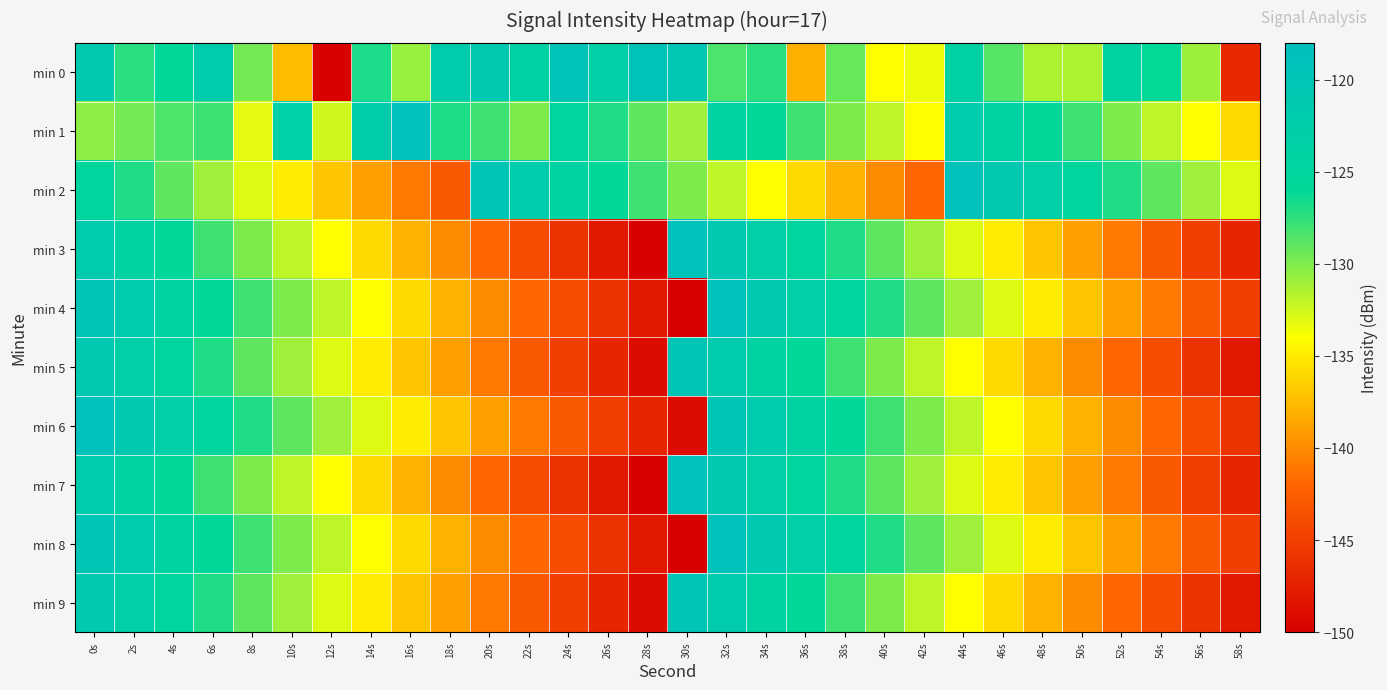

Reading left to right, what are all the values shown in this chart?

min 0: 0s=-121.2	2s=-127.3	4s=-126.0	6s=-121.8	8s=-129.6	10s=-137.4	12s=-149.8	14s=-126.8	16s=-130.8	18s=-121.9	20s=-120.8	22s=-123.7	24s=-119.6	26s=-123.0	28s=-119.3	30s=-120.4	32s=-128.4	34s=-127.4	36s=-138.1	38s=-129.2	40s=-134.0	42s=-133.4	44s=-123.8	46s=-128.7	48s=-131.4	50s=-131.3	52s=-124.0	54s=-126.1	56s=-130.9	58s=-146.7
min 1: 0s=-130.5	2s=-129.7	4s=-128.5	6s=-127.9	8s=-133.1	10s=-123.4	12s=-132.5	14s=-122.0	16s=-118.9	18s=-126.9	20s=-128.0	22s=-130.0	24s=-125.0	26s=-127.0	28s=-129.0	30s=-131.0	32s=-124.0	34s=-126.0	36s=-128.0	38s=-130.0	40s=-132.0	42s=-134.0	44s=-122.0	46s=-124.0	48s=-126.0	50s=-128.0	52s=-130.0	54s=-132.0	56s=-134.0	58s=-136.0
min 2: 0s=-125.0	2s=-127.0	4s=-129.0	6s=-131.0	8s=-133.0	10s=-135.0	12s=-137.0	14s=-139.0	16s=-141.0	18s=-143.0	20s=-120.0	22s=-122.0	24s=-124.0	26s=-126.0	28s=-128.0	30s=-130.0	32s=-132.0	34s=-134.0	36s=-136.0	38s=-138.0	40s=-140.0	42s=-142.0	44s=-119.0	46s=-121.0	48s=-123.0	50s=-125.0	52s=-127.0	54s=-129.0	56s=-131.0	58s=-133.0
min 3: 0s=-122.0	2s=-124.0	4s=-126.0	6s=-128.0	8s=-130.0	10s=-132.0	12s=-134.0	14s=-136.0	16s=-138.0	18s=-140.0	20s=-142.0	22s=-144.0	24s=-146.0	26s=-148.0	28s=-150.0	30s=-119.0	32s=-121.0	34s=-123.0	36s=-125.0	38s=-127.0	40s=-129.0	42s=-131.0	44s=-133.0	46s=-135.0	48s=-137.0	50s=-139.0	52s=-141.0	54s=-143.0	56s=-145.0	58s=-147.0
min 4: 0s=-120.0	2s=-122.0	4s=-124.0	6s=-126.0	8s=-128.0	10s=-130.0	12s=-132.0	14s=-134.0	16s=-136.0	18s=-138.0	20s=-140.0	22s=-142.0	24s=-144.0	26s=-146.0	28s=-148.0	30s=-150.0	32s=-119.0	34s=-121.0	36s=-123.0	38s=-125.0	40s=-127.0	42s=-129.0	44s=-131.0	46s=-133.0	48s=-135.0	50s=-137.0	52s=-139.0	54s=-141.0	56s=-143.0	58s=-145.0
min 5: 0s=-121.0	2s=-123.0	4s=-125.0	6s=-127.0	8s=-129.0	10s=-131.0	12s=-133.0	14s=-135.0	16s=-137.0	18s=-139.0	20s=-141.0	22s=-143.0	24s=-145.0	26s=-147.0	28s=-149.0	30s=-120.0	32s=-122.0	34s=-124.0	36s=-126.0	38s=-128.0	40s=-130.0	42s=-132.0	44s=-134.0	46s=-136.0	48s=-138.0	50s=-140.0	52s=-142.0	54s=-144.0	56s=-146.0	58s=-148.0
min 6: 0s=-119.0	2s=-121.0	4s=-123.0	6s=-125.0	8s=-127.0	10s=-129.0	12s=-131.0	14s=-133.0	16s=-135.0	18s=-137.0	20s=-139.0	22s=-141.0	24s=-143.0	26s=-145.0	28s=-147.0	30s=-149.0	32s=-120.0	34s=-122.0	36s=-124.0	38s=-126.0	40s=-128.0	42s=-130.0	44s=-132.0	46s=-134.0	48s=-136.0	50s=-138.0	52s=-140.0	54s=-142.0	56s=-144.0	58s=-146.0
min 7: 0s=-122.0	2s=-124.0	4s=-126.0	6s=-128.0	8s=-130.0	10s=-132.0	12s=-134.0	14s=-136.0	16s=-138.0	18s=-140.0	20s=-142.0	22s=-144.0	24s=-146.0	26s=-148.0	28s=-150.0	30s=-119.0	32s=-121.0	34s=-123.0	36s=-125.0	38s=-127.0	40s=-129.0	42s=-131.0	44s=-133.0	46s=-135.0	48s=-137.0	50s=-139.0	52s=-141.0	54s=-143.0	56s=-145.0	58s=-147.0
min 8: 0s=-120.0	2s=-122.0	4s=-124.0	6s=-126.0	8s=-128.0	10s=-130.0	12s=-132.0	14s=-134.0	16s=-136.0	18s=-138.0	20s=-140.0	22s=-142.0	24s=-144.0	26s=-146.0	28s=-148.0	30s=-150.0	32s=-119.0	34s=-121.0	36s=-123.0	38s=-125.0	40s=-127.0	42s=-129.0	44s=-131.0	46s=-133.0	48s=-135.0	50s=-137.0	52s=-139.0	54s=-141.0	56s=-143.0	58s=-145.0
min 9: 0s=-121.0	2s=-123.0	4s=-125.0	6s=-127.0	8s=-129.0	10s=-131.0	12s=-133.0	14s=-135.0	16s=-137.0	18s=-139.0	20s=-141.0	22s=-143.0	24s=-145.0	26s=-147.0	28s=-149.0	30s=-120.0	32s=-122.0	34s=-124.0	36s=-126.0	38s=-128.0	40s=-130.0	42s=-132.0	44s=-134.0	46s=-136.0	48s=-138.0	50s=-140.0	52s=-142.0	54s=-144.0	56s=-146.0	58s=-148.0